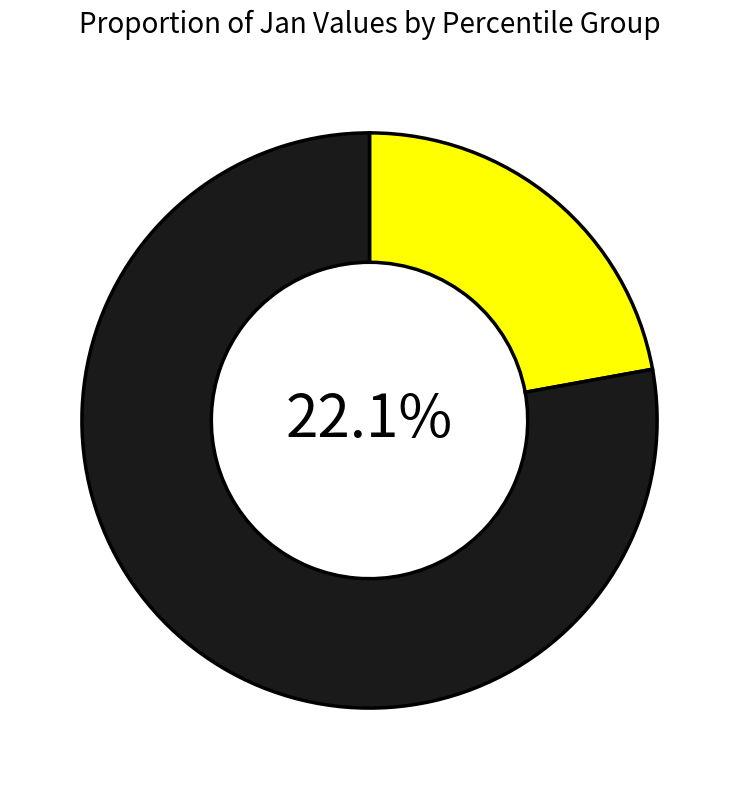

Which slice is the smallest?

pct35